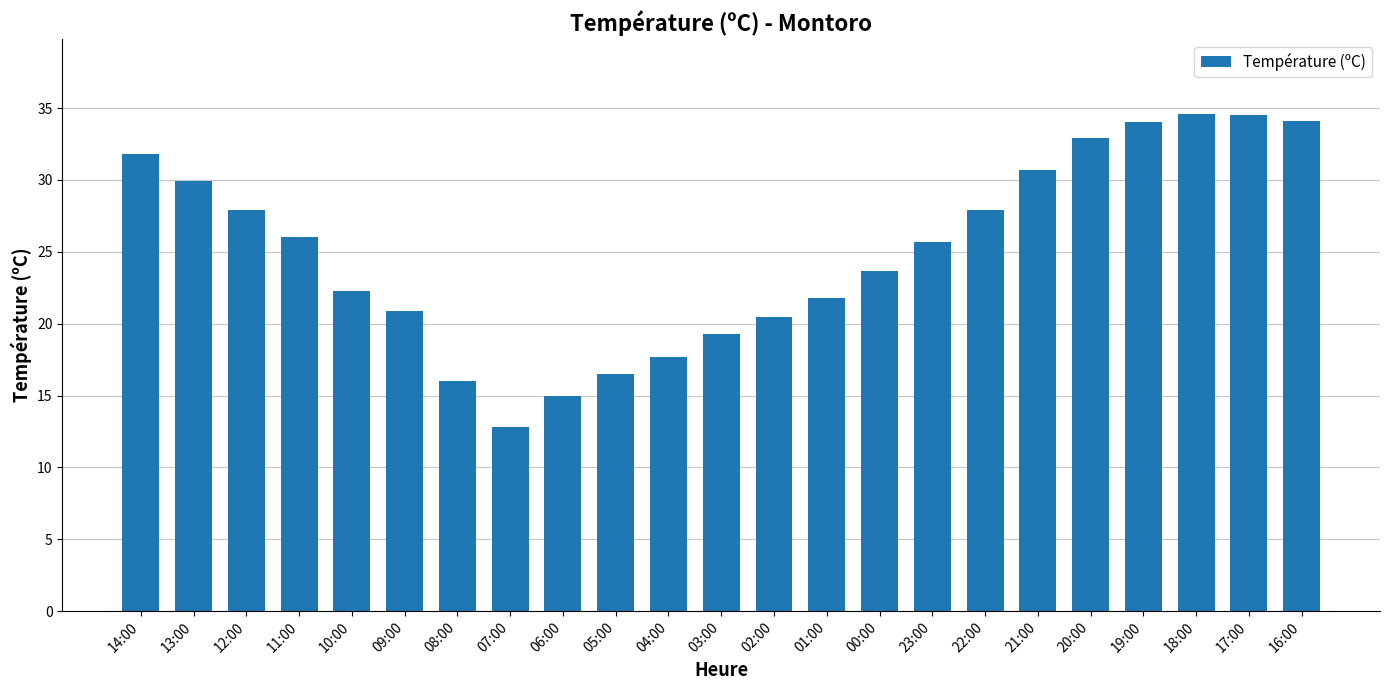

What is the sum of the values at 22:00 and 08:00?

43.9